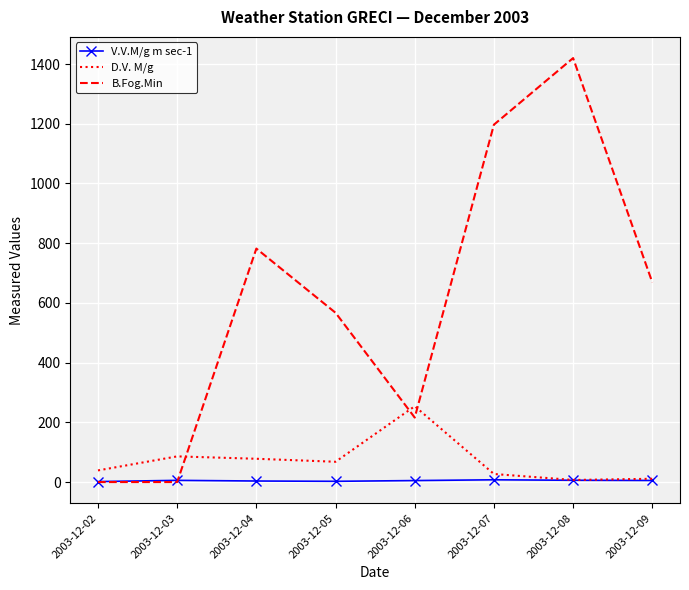

Which series changed the most between 2003-12-06 and 2003-12-09?

B.Fog.Min